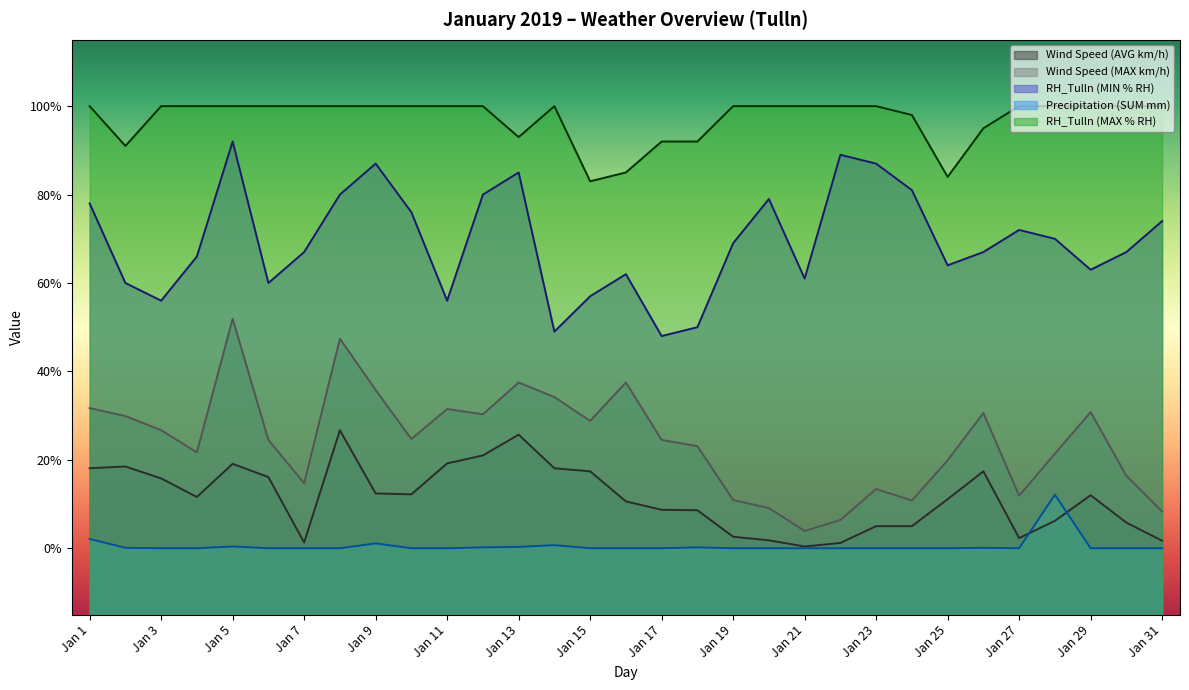

Is the value of Precipitation (SUM mm) at Jan 9 greater than the value of RH_Tulln (MIN % RH) at Jan 28?

No